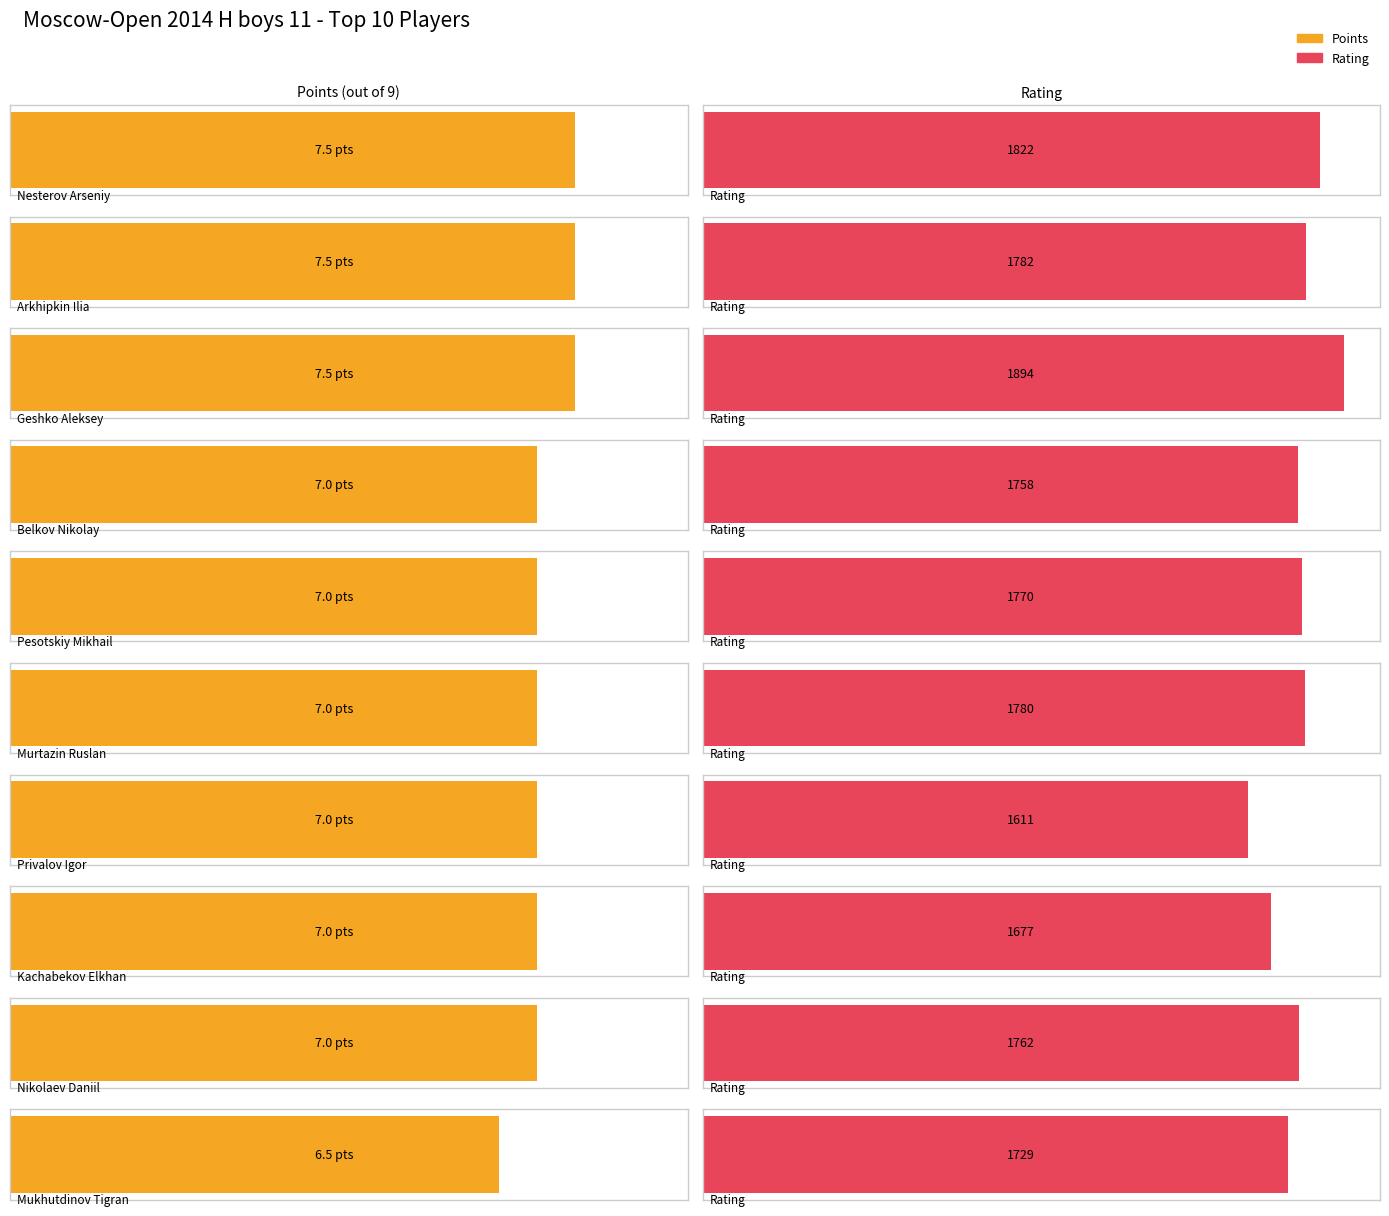

How many data points in Points are above 7?

3